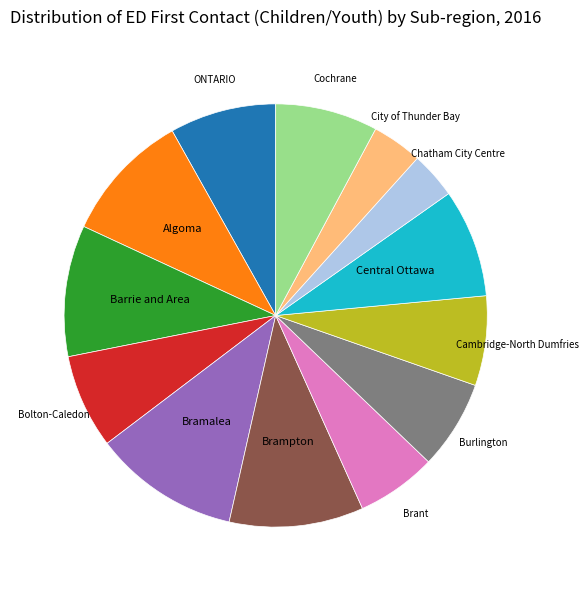

Is Barrie and Area the majority of the pie?

No